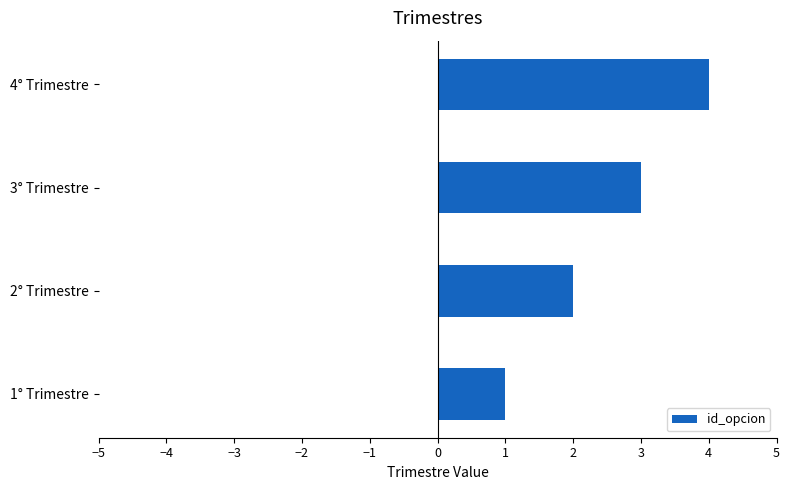

Rank the categories by value from highest to lowest.

4° Trimestre, 3° Trimestre, 2° Trimestre, 1° Trimestre